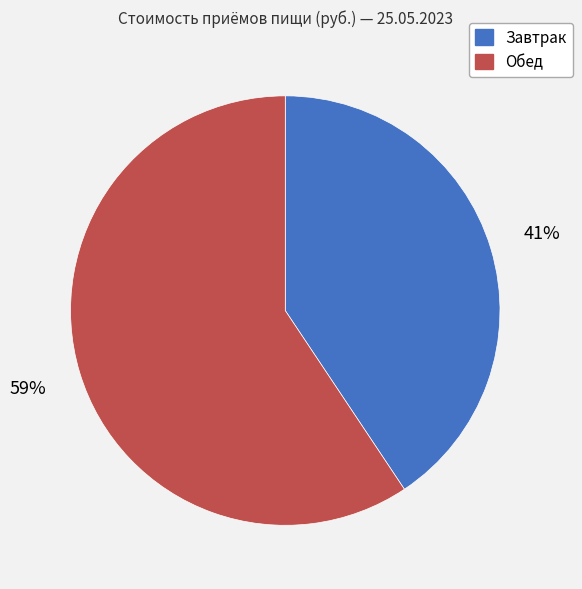

Count the number of slices in the pie.

2